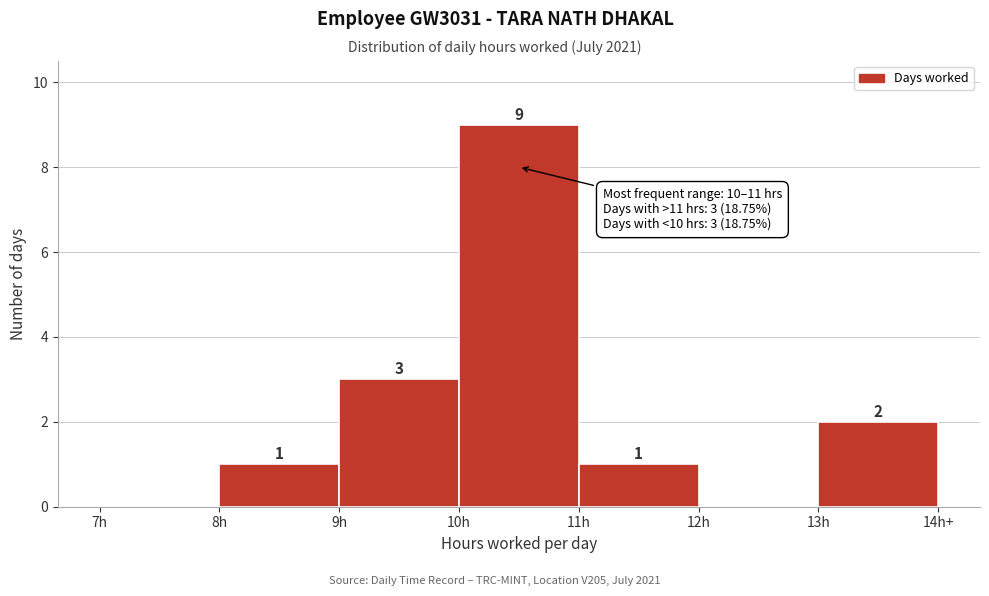

Reading left to right, transcribe all the data shown in this chart.

7h=0	8h=1	9h=3	10h=9	11h=1	12h=0	13h=2